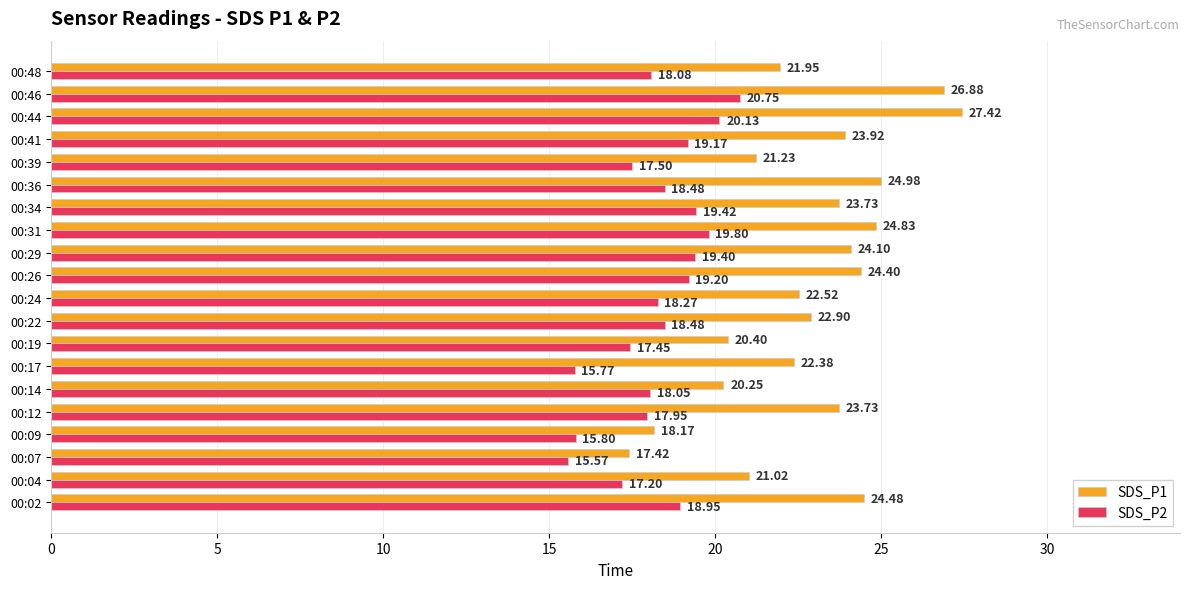

What are all the series names shown in the legend?

SDS_P1, SDS_P2